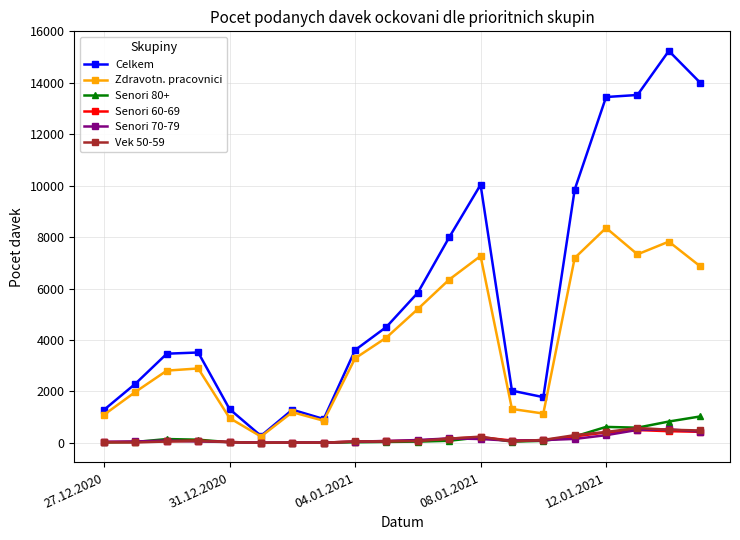

What is the highest value of the Zdravotn. pracovnici series?

8358